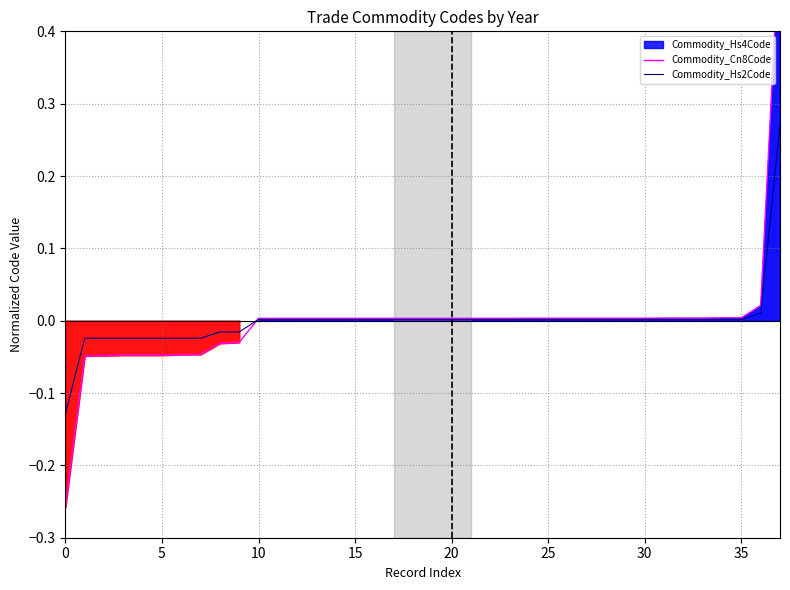

Where do Commodity_Cn8Code and Commodity_Hs2Code first cross each other?

9 and 10